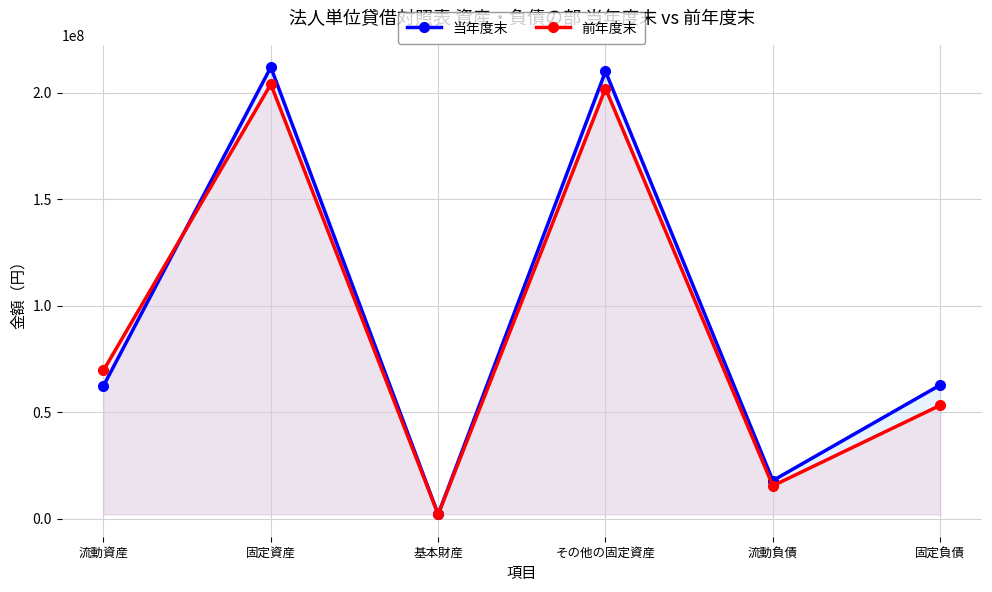

What value does the 前年度末 series have at 流動負債?

15422722